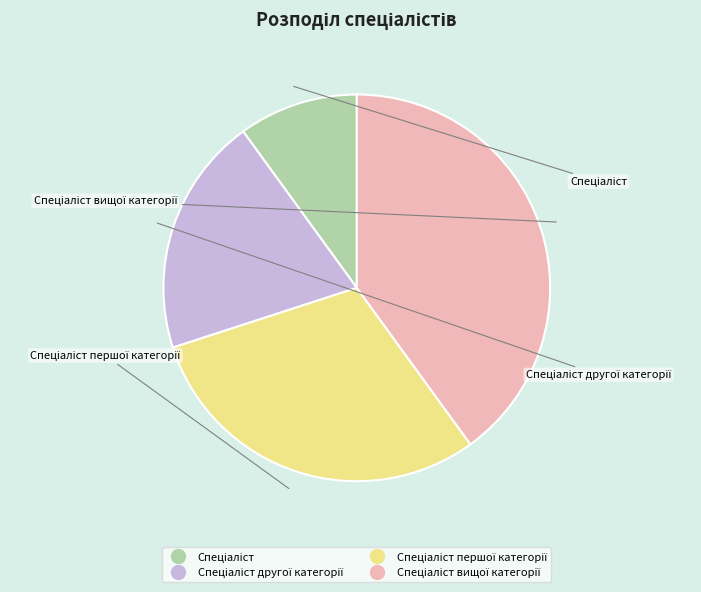

Count the number of slices in the pie.

4